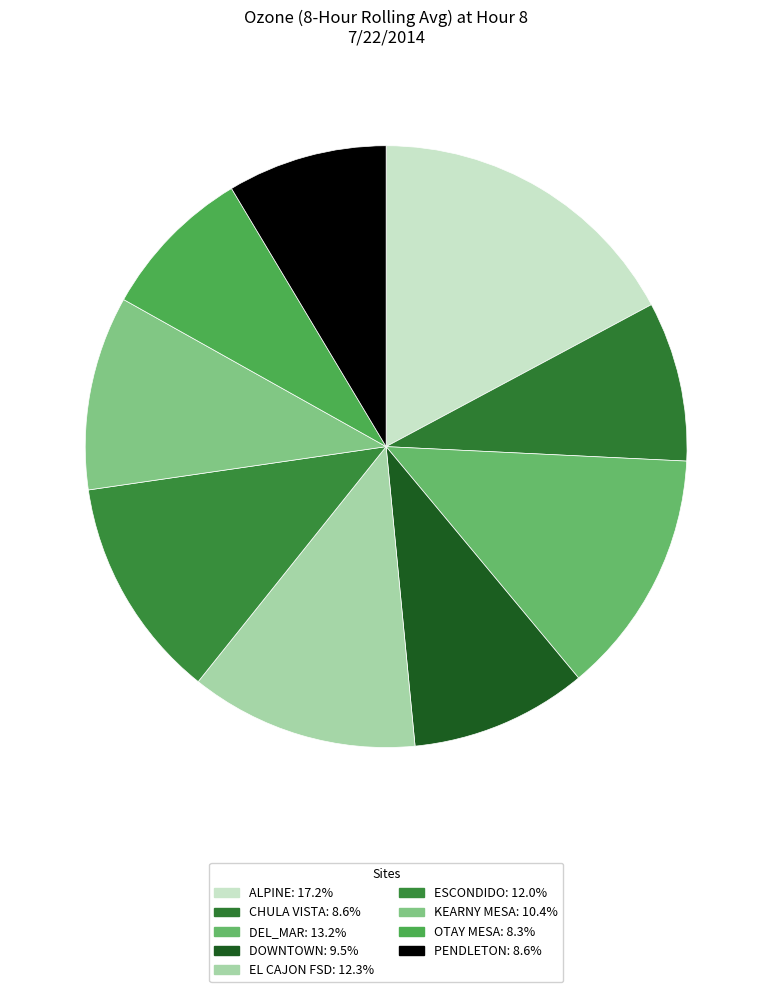

To the nearest percent, what is the combined percentage of ALPINE and KEARNY MESA?

28%